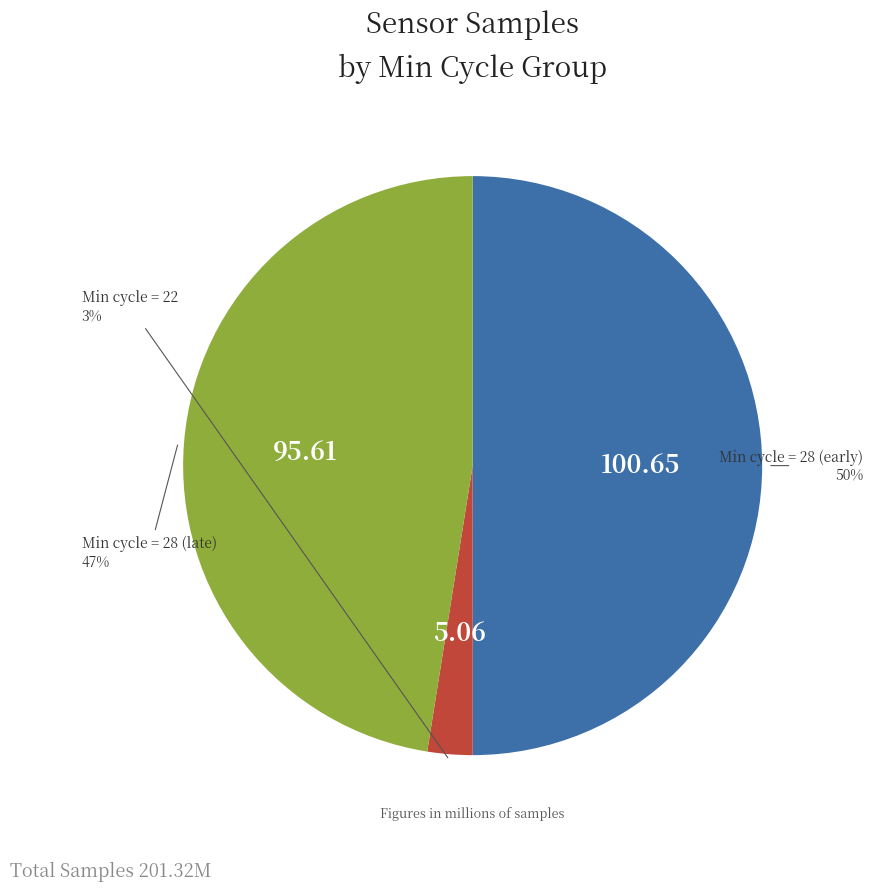

To the nearest percent, what is the difference between the largest and smallest slice percentages?

47%